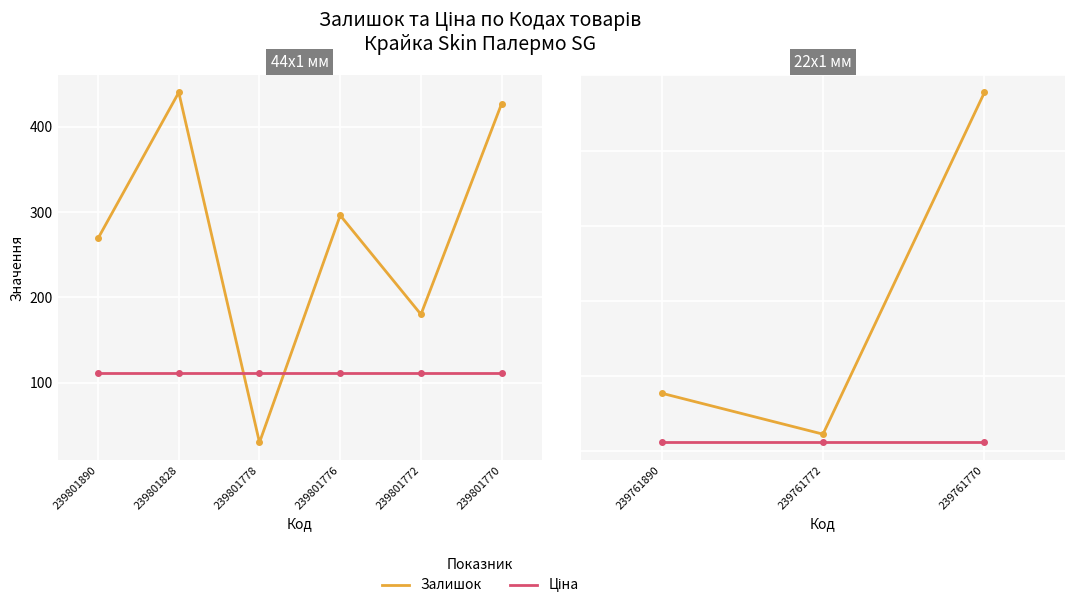

The value of Ціна at 239761770 is 32.3. True or false?

False